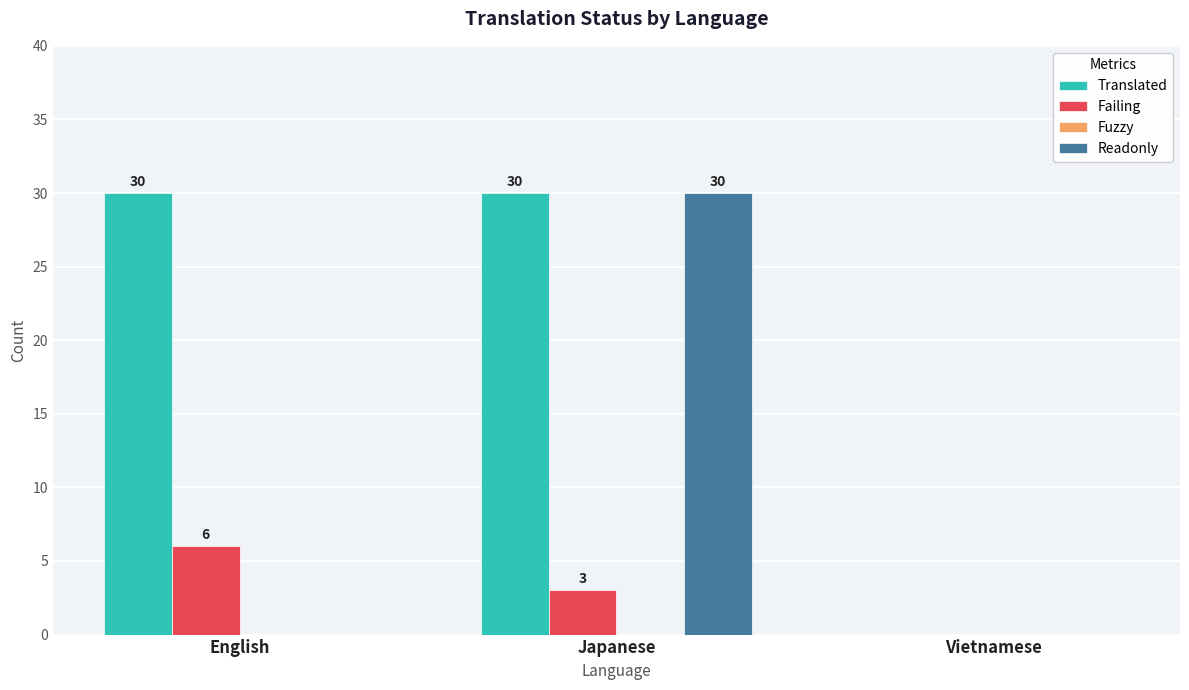

What is the greatest value displayed?

30